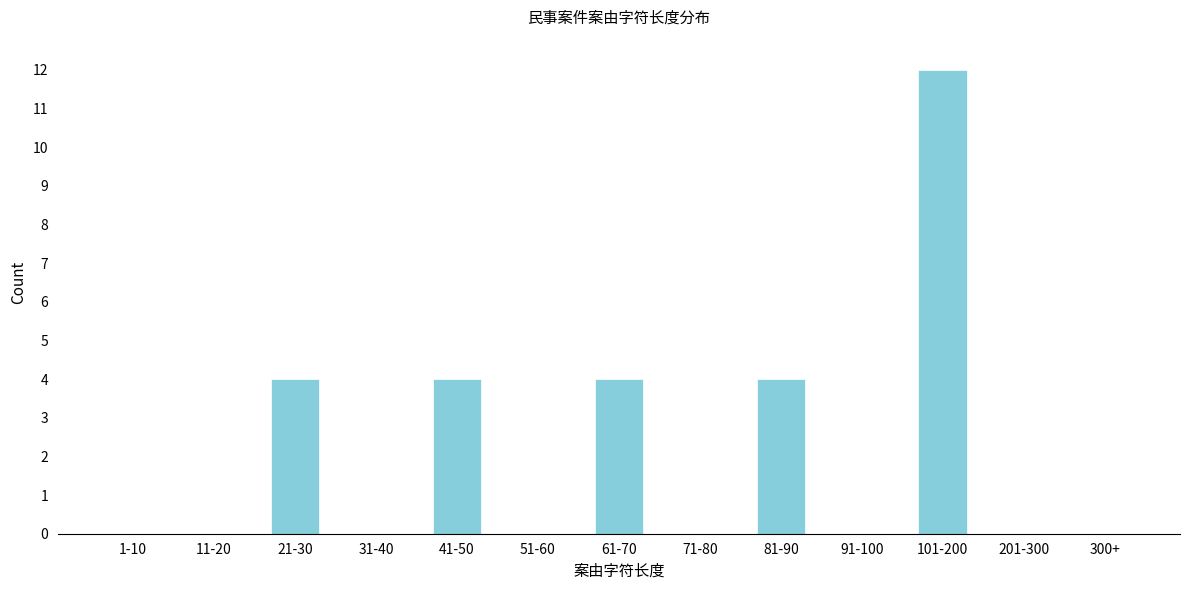

Reading left to right, list all the values displayed in this chart.

1-10=0	11-20=0	21-30=4	31-40=0	41-50=4	51-60=0	61-70=4	71-80=0	81-90=4	91-100=0	101-200=12	201-300=0	300+=0